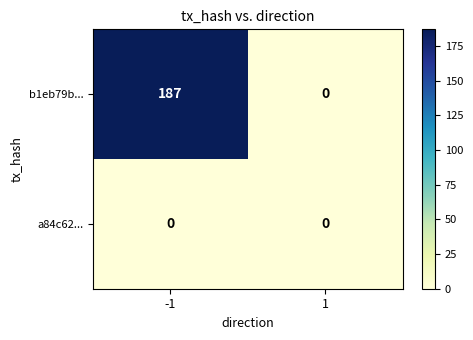

Reading right to left, what are all the values shown in this chart?

b1eb79b...: 1=0	-1=187
a84c62...: 1=0	-1=0